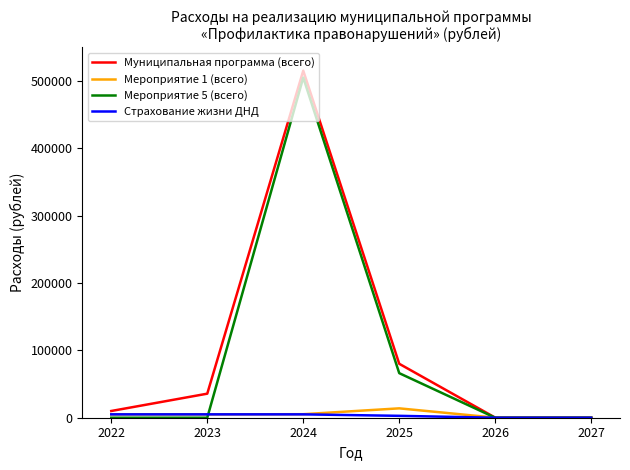

Is the value of Мероприятие 5 (всего) at 2024 greater than the value of Муниципальная программа (всего) at 2025?

Yes